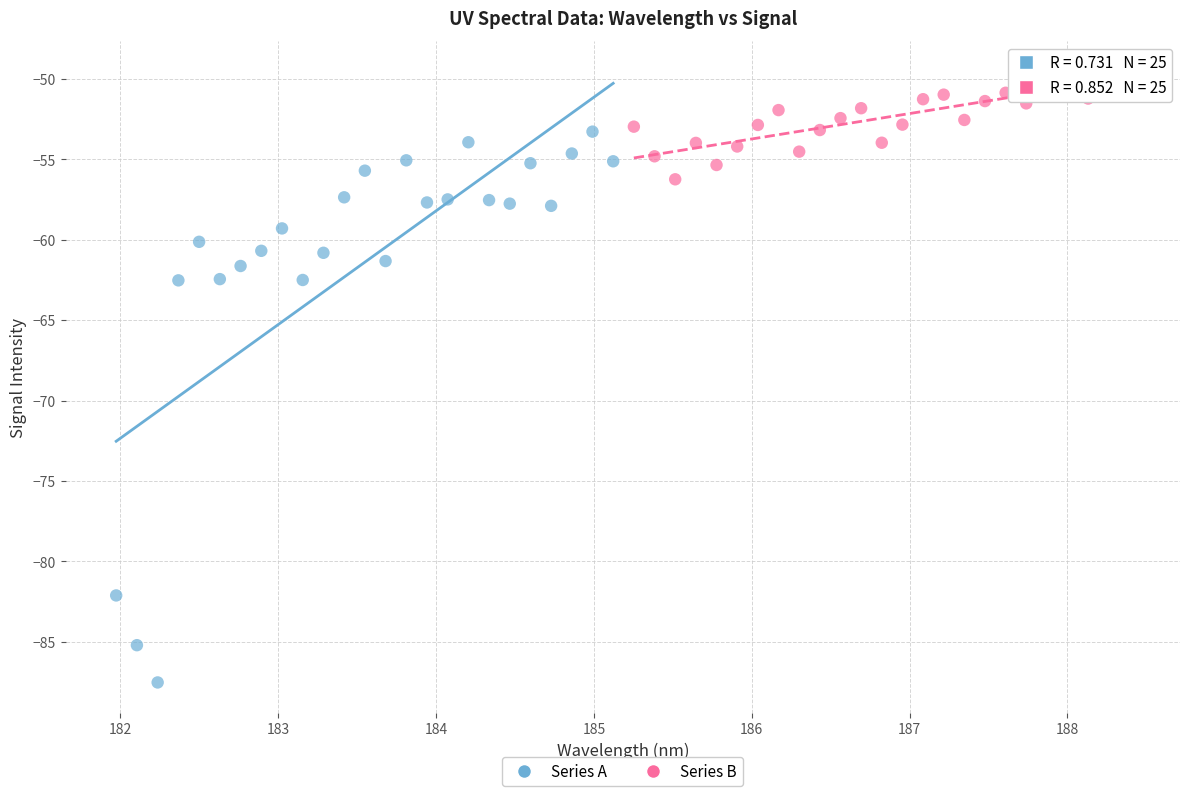

Which series has the widest spread of Y values?

Series A